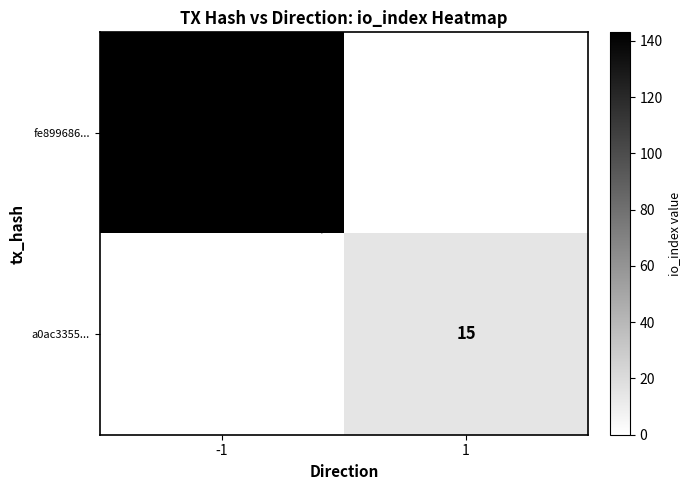

Is it true that a0ac3355... equals 10 at -1?

False